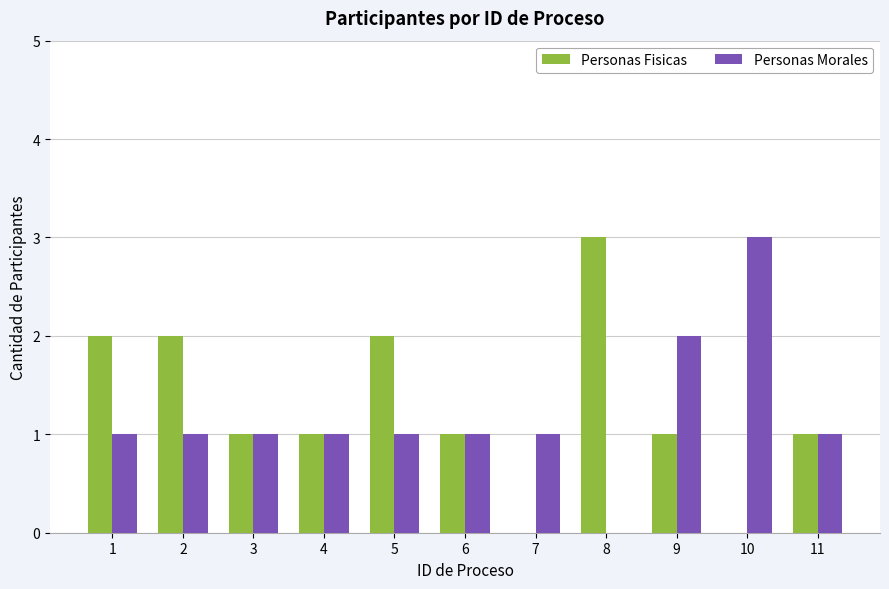

Reading right to left, transcribe all the data shown in this chart.

Personas Fisicas: 1	0	1	3	0	1	2	1	1	2	2
Personas Morales: 1	3	2	0	1	1	1	1	1	1	1